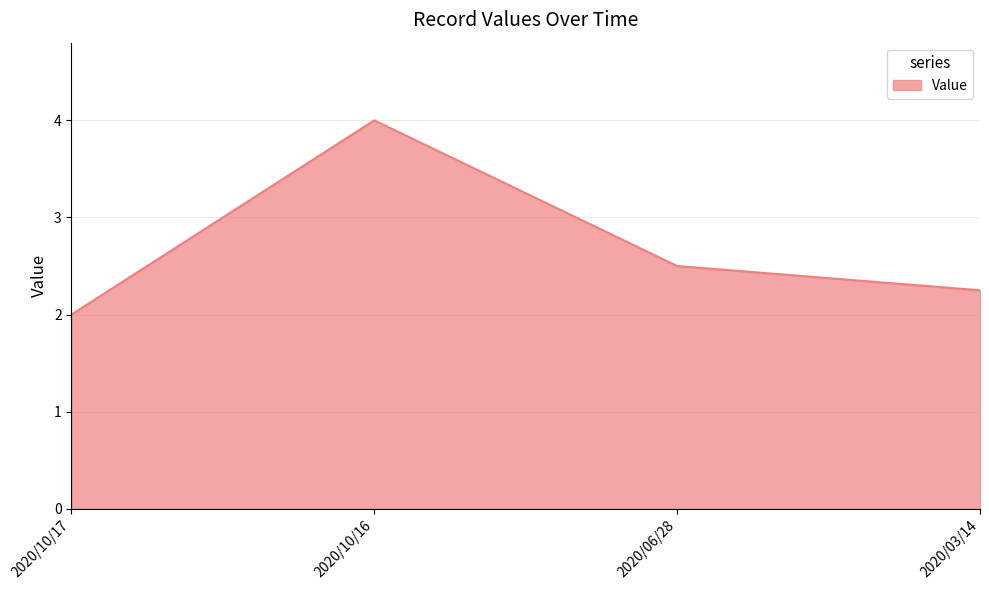

How many values are between 2 and 4?

4